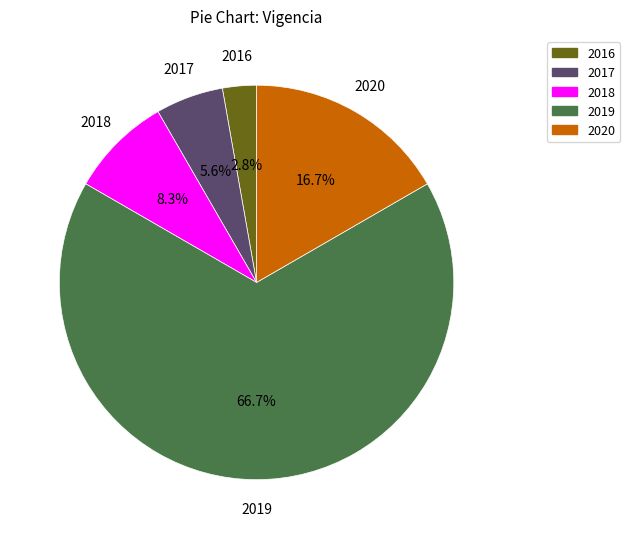

Is it true that 2017 is 1% of the pie?

False